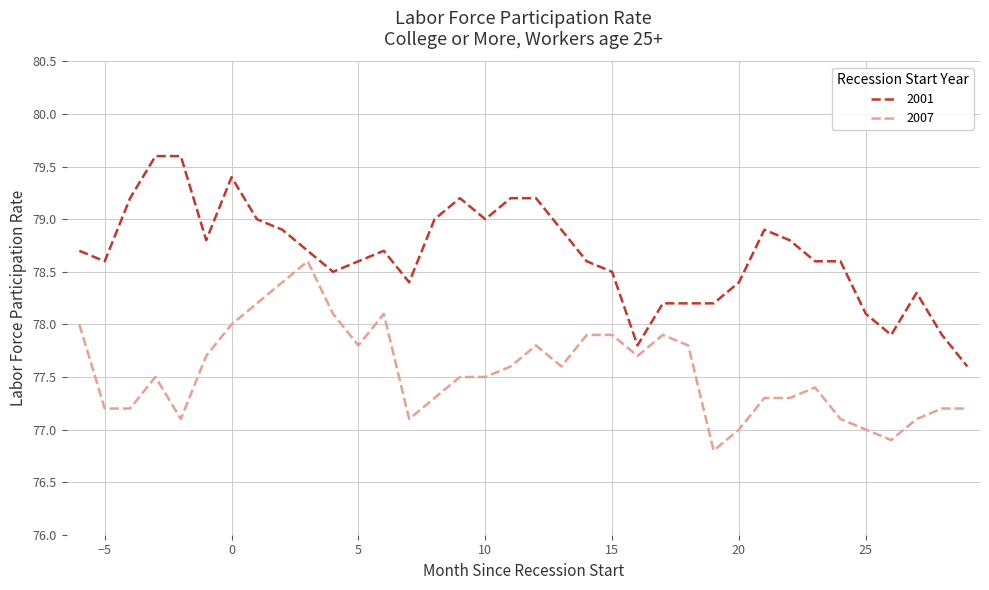

True or false: 2007 and 2001 intersect in this chart.

False